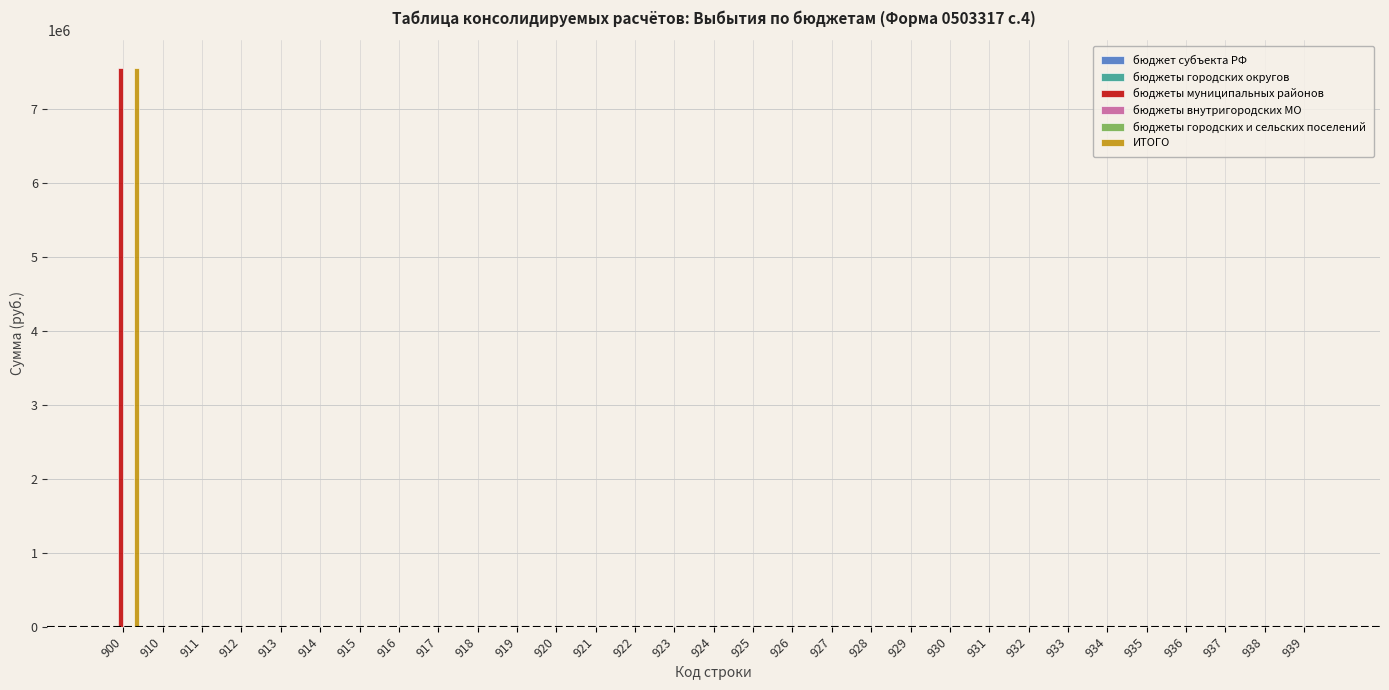

Does the chart contain any negative values?

No